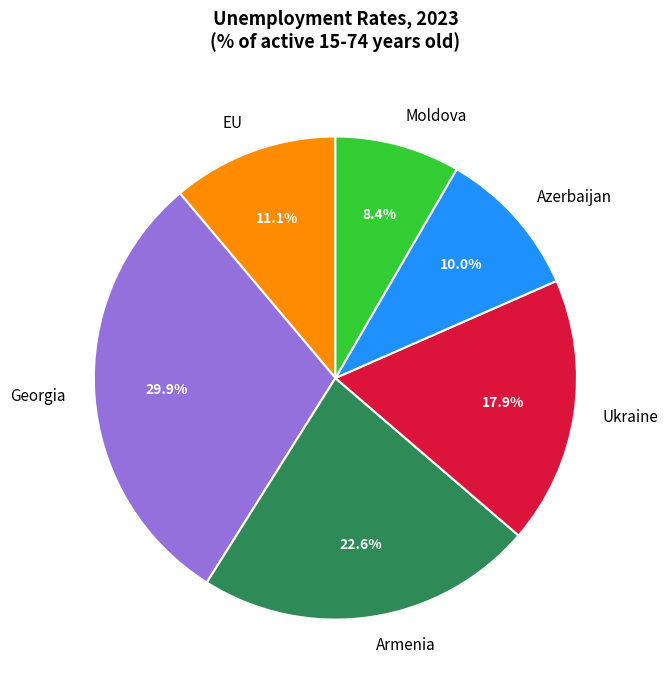

To the nearest percent, what is the difference between the largest and smallest slice percentages?

22%